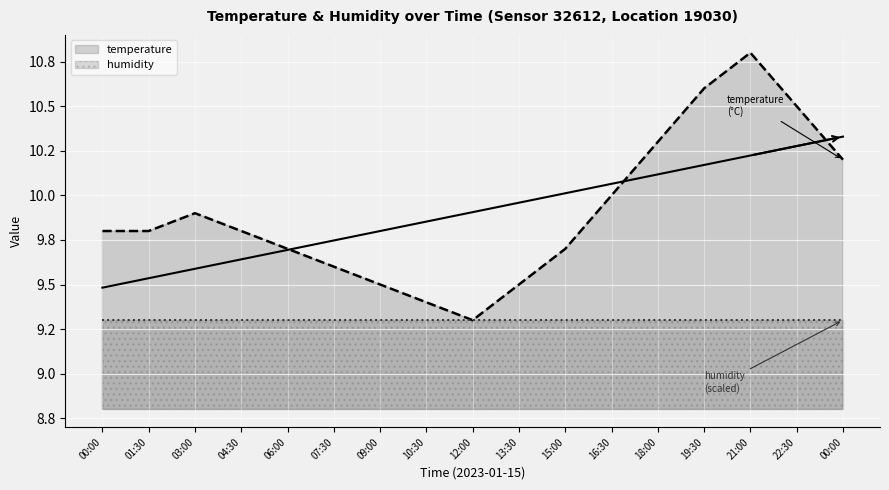

True or false: there are more than 0 points higher than both neighbors.

True